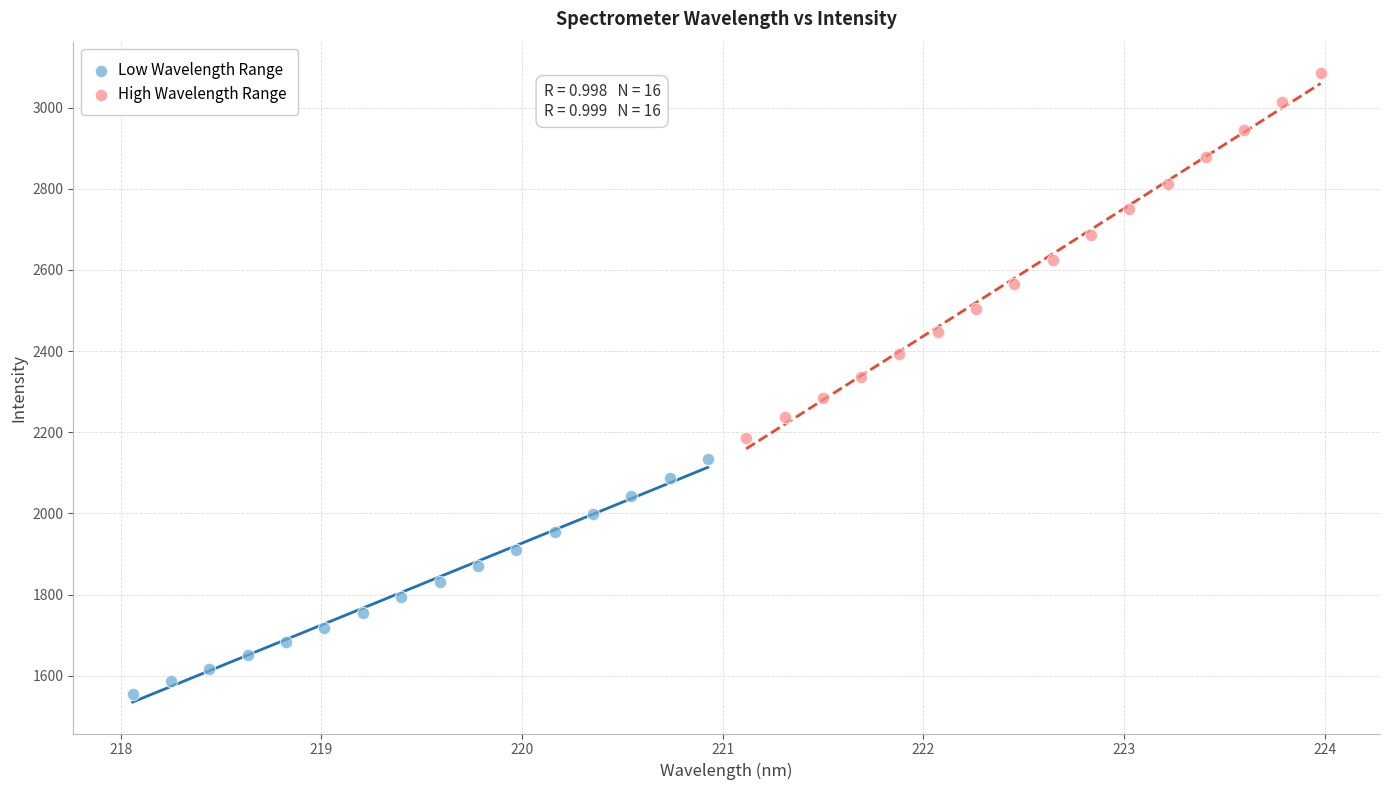

Which series reaches the maximum Y coordinate?

High Wavelength Range